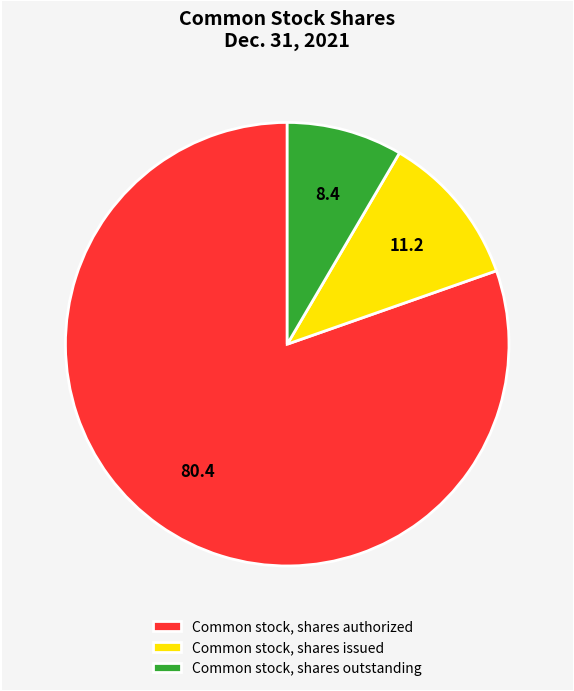

Do Common stock, shares authorized and Common stock, shares issued together represent more than half of the pie?

Yes